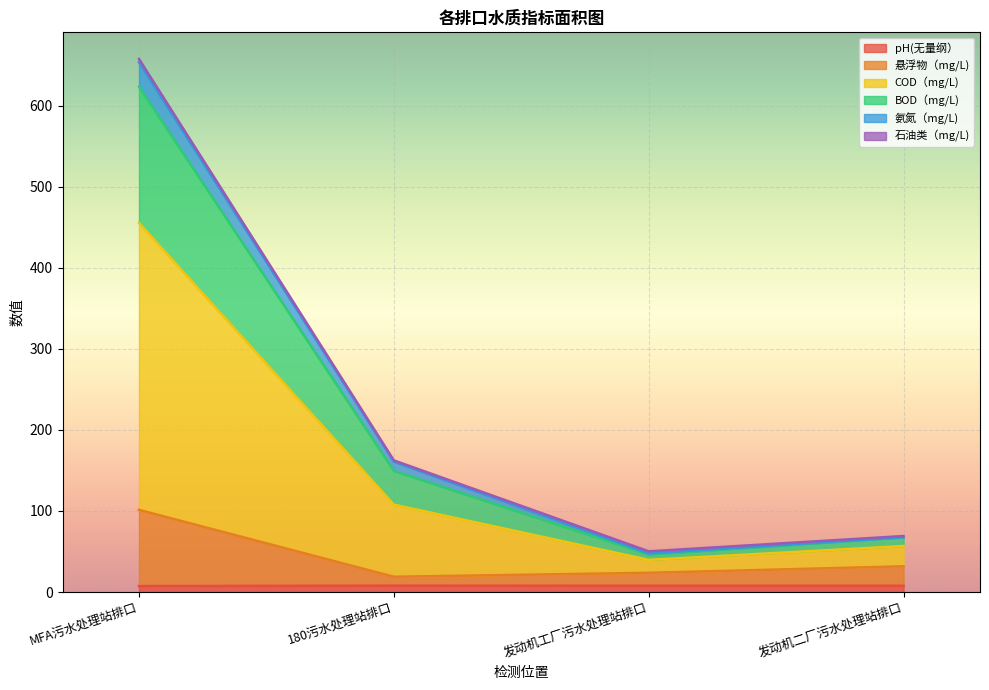

What is the label of the 4th point from the left?

发动机二厂污水处理站排口